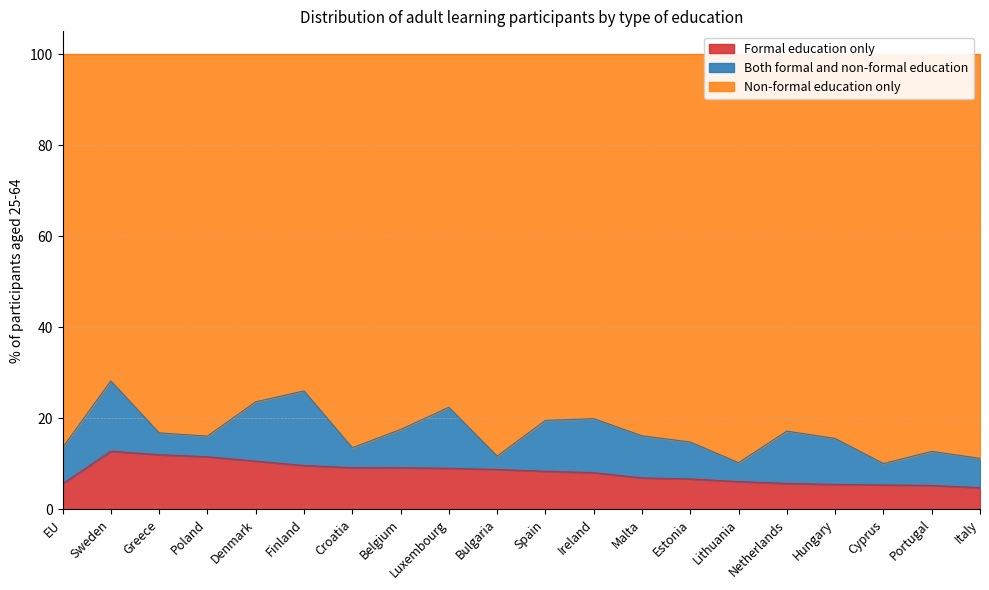

Which has a higher value, Italy or Estonia?

Estonia